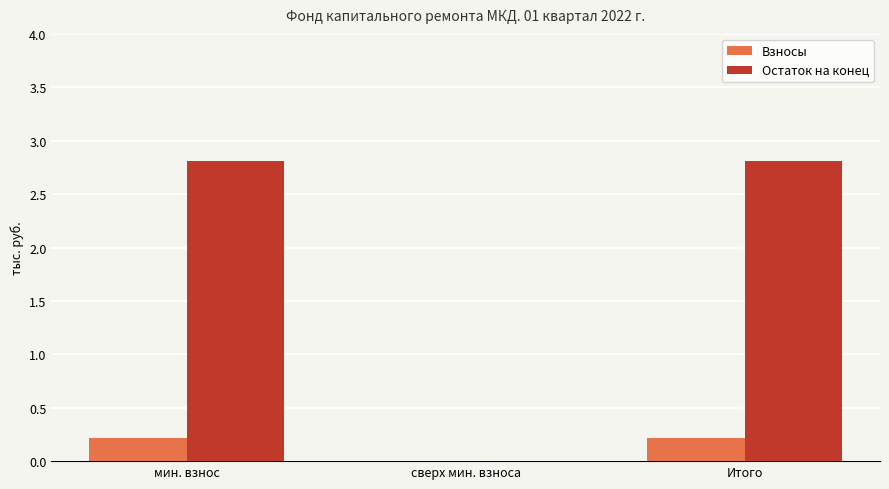

Which series has the largest total across all categories?

Остаток на конец